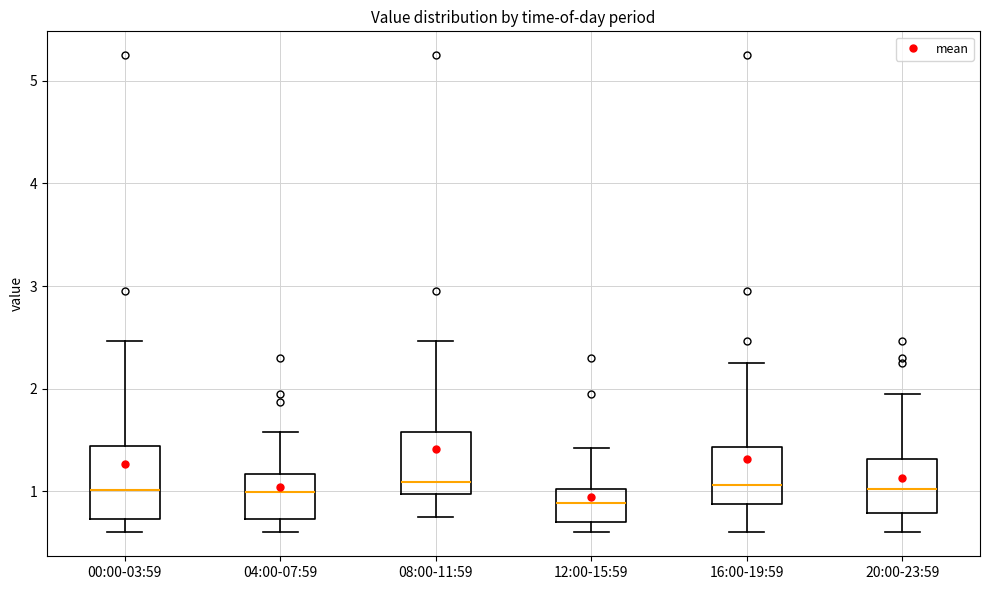

Reading left to right, read every box against the y-axis: the position of its median line, the range the box covers, and the ends of its whiskers. The values are not printed on the chart, so give them approximately, as read against the axis.

00:00-03:59: median 1.0, box 0.7 to 1.4, whiskers 0.6 to 2.5
04:00-07:59: median 1.0, box 0.7 to 1.2, whiskers 0.6 to 1.6
08:00-11:59: median 1.1, box 1.0 to 1.6, whiskers 0.8 to 2.5
12:00-15:59: median 0.9, box 0.7 to 1.0, whiskers 0.6 to 1.4
16:00-19:59: median 1.1, box 0.9 to 1.4, whiskers 0.6 to 2.3
20:00-23:59: median 1.0, box 0.8 to 1.3, whiskers 0.6 to 2.0